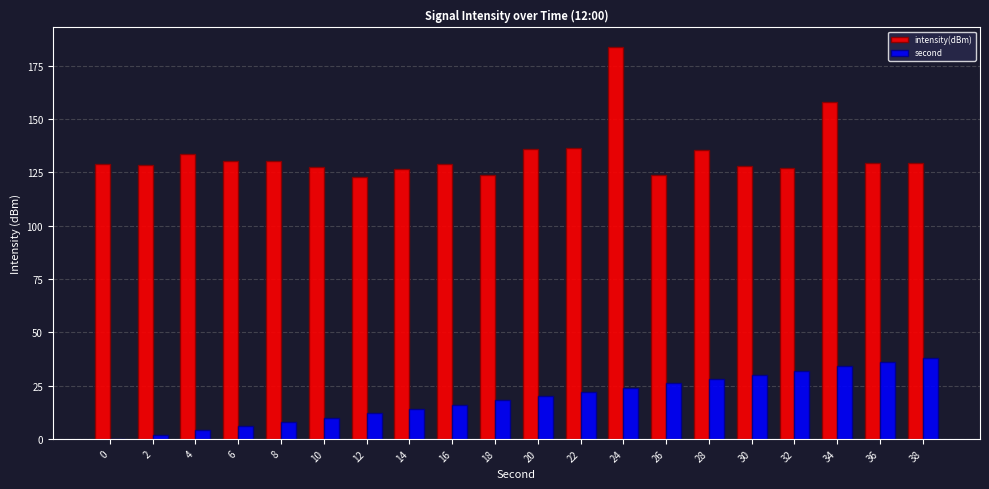

What is the total value across all series at 14?

140.7